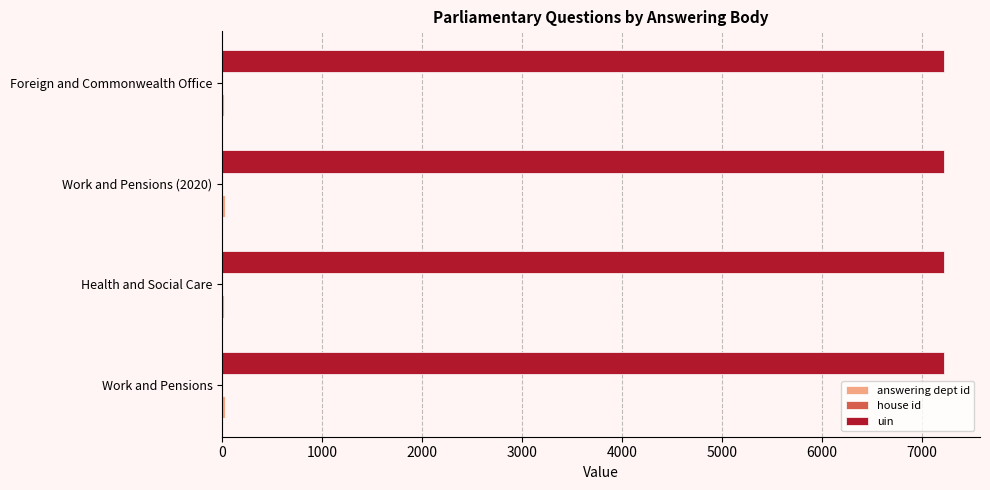

True or false: uin has a value of 7221 at Health and Social Care.

True